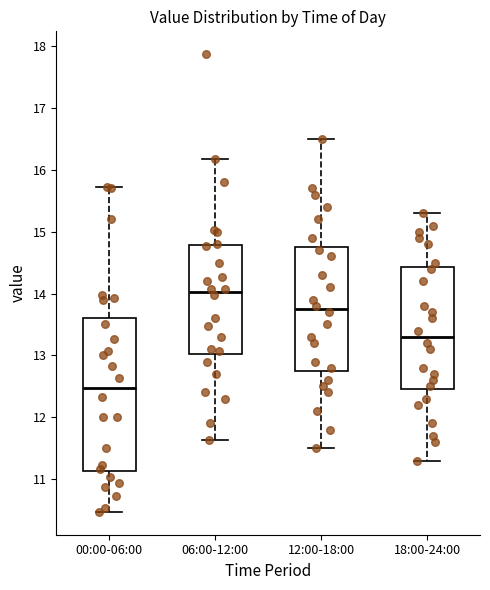

Reading left to right, read every box against the y-axis: the position of its median line, the range the box covers, and the ends of its whiskers. The values are not printed on the chart, so give them approximately, as read against the axis.

00:00-06:00: median 12.5, box 11.1 to 13.6, whiskers 10.5 to 15.7
06:00-12:00: median 14.0, box 13.0 to 14.8, whiskers 11.6 to 16.2
12:00-18:00: median 13.8, box 12.8 to 14.8, whiskers 11.5 to 16.5
18:00-24:00: median 13.3, box 12.5 to 14.4, whiskers 11.3 to 15.3